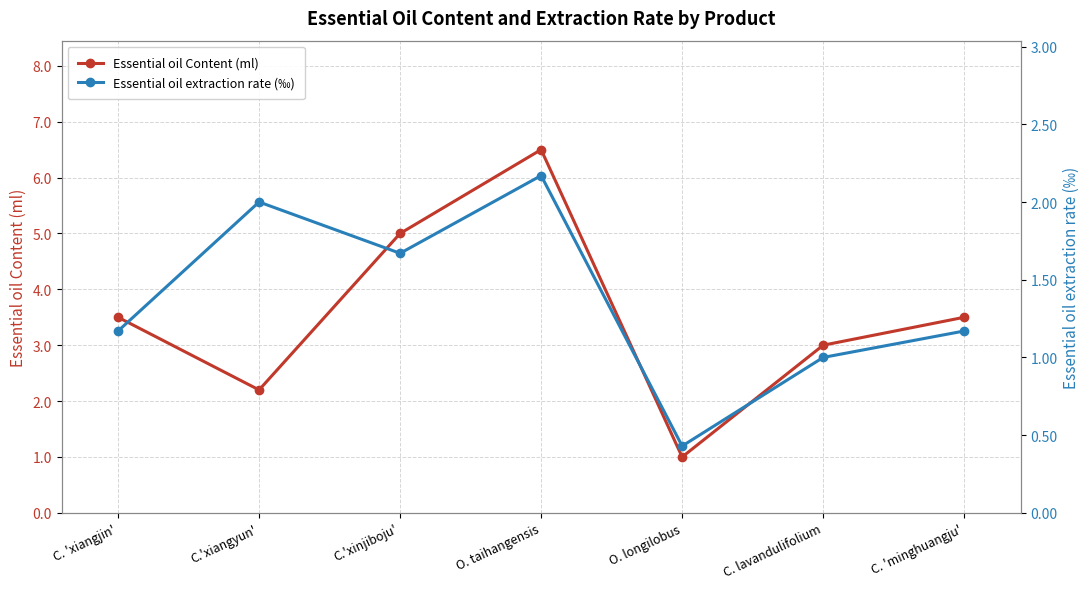

What is the label of the 6th point from the right?

C.'xiangyun'